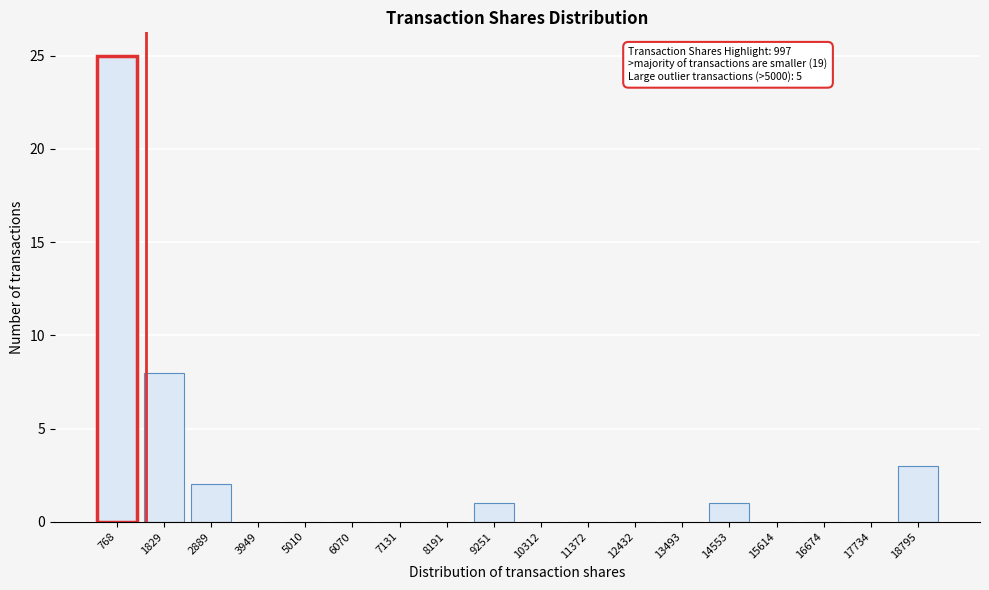

Reading left to right, list all the values displayed in this chart.

768=25	1829=8	2889=2	3949=0	5010=0	6070=0	7131=0	8191=0	9251=1	10312=0	11372=0	12432=0	13493=0	14553=1	15614=0	16674=0	17734=0	18795=3